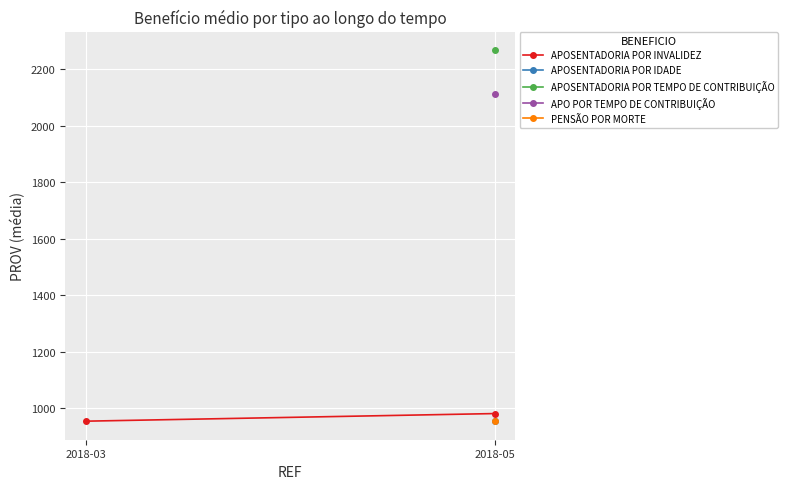

List the labels in order of value, smallest first.

2018-03, 2018-05